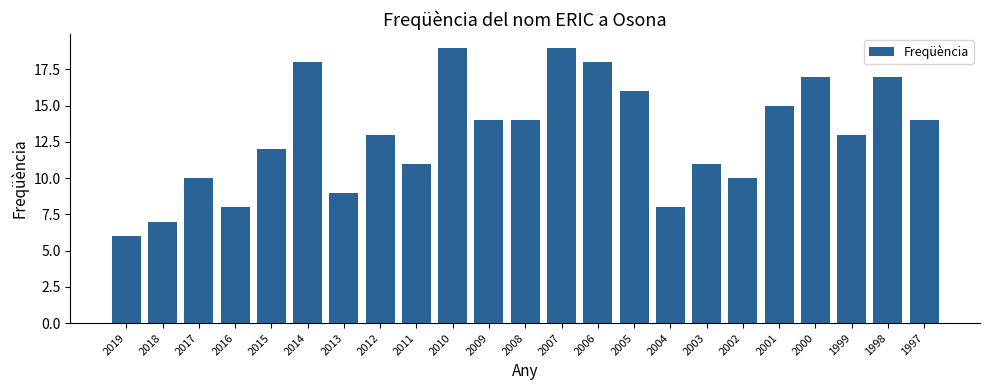

What is the value of the 8th bar from the left?

13